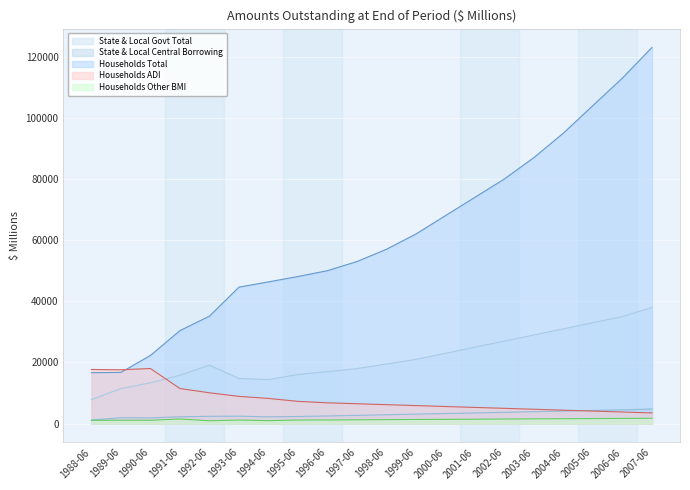

How many lines are shown in the chart?

5